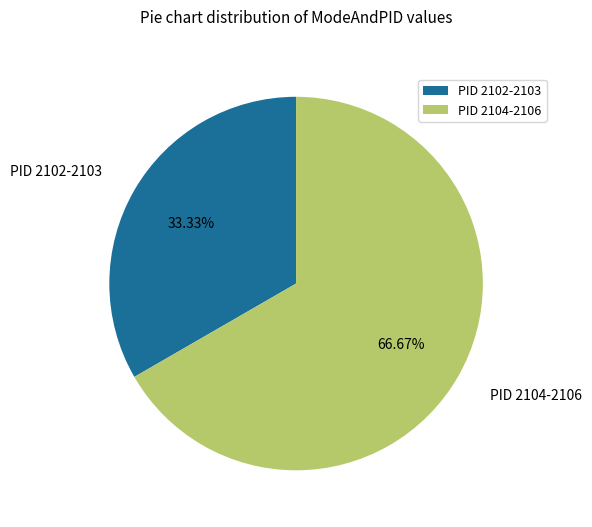

Between PID 2102-2103 and PID 2104-2106, which is larger?

PID 2104-2106